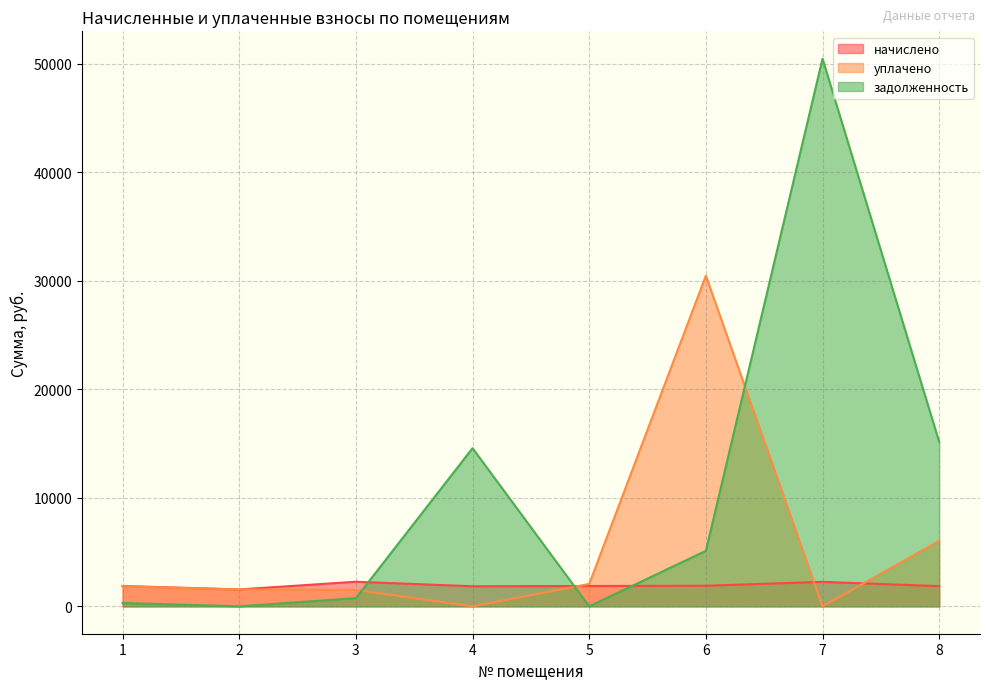

How many positive values does the уплачено series have?

6